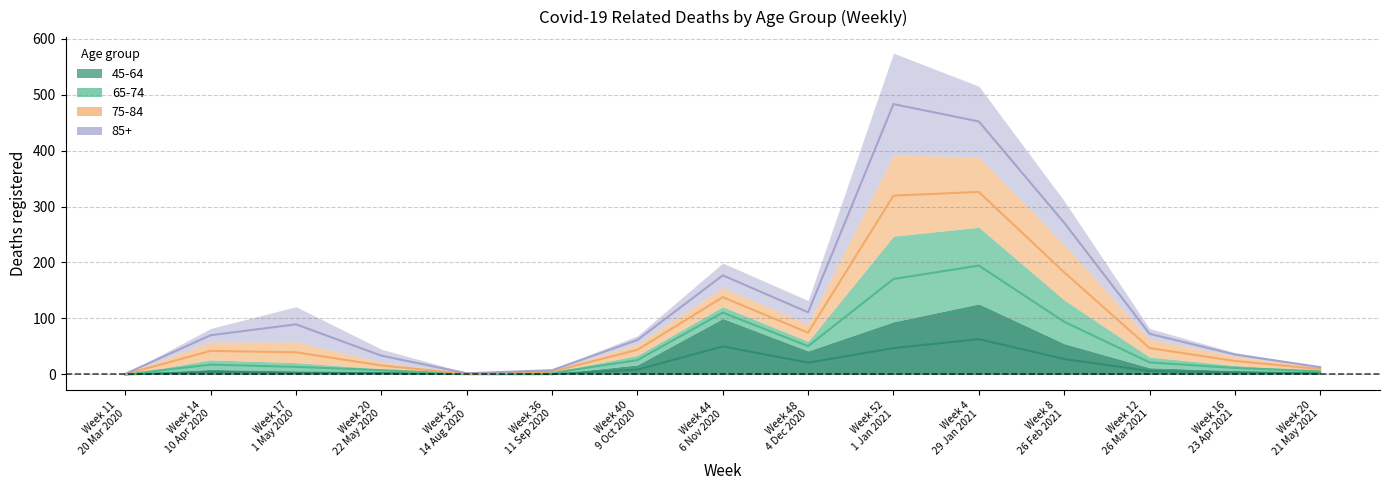

What is the label of the 13th point from the left?

Week 12
26 Mar 2021